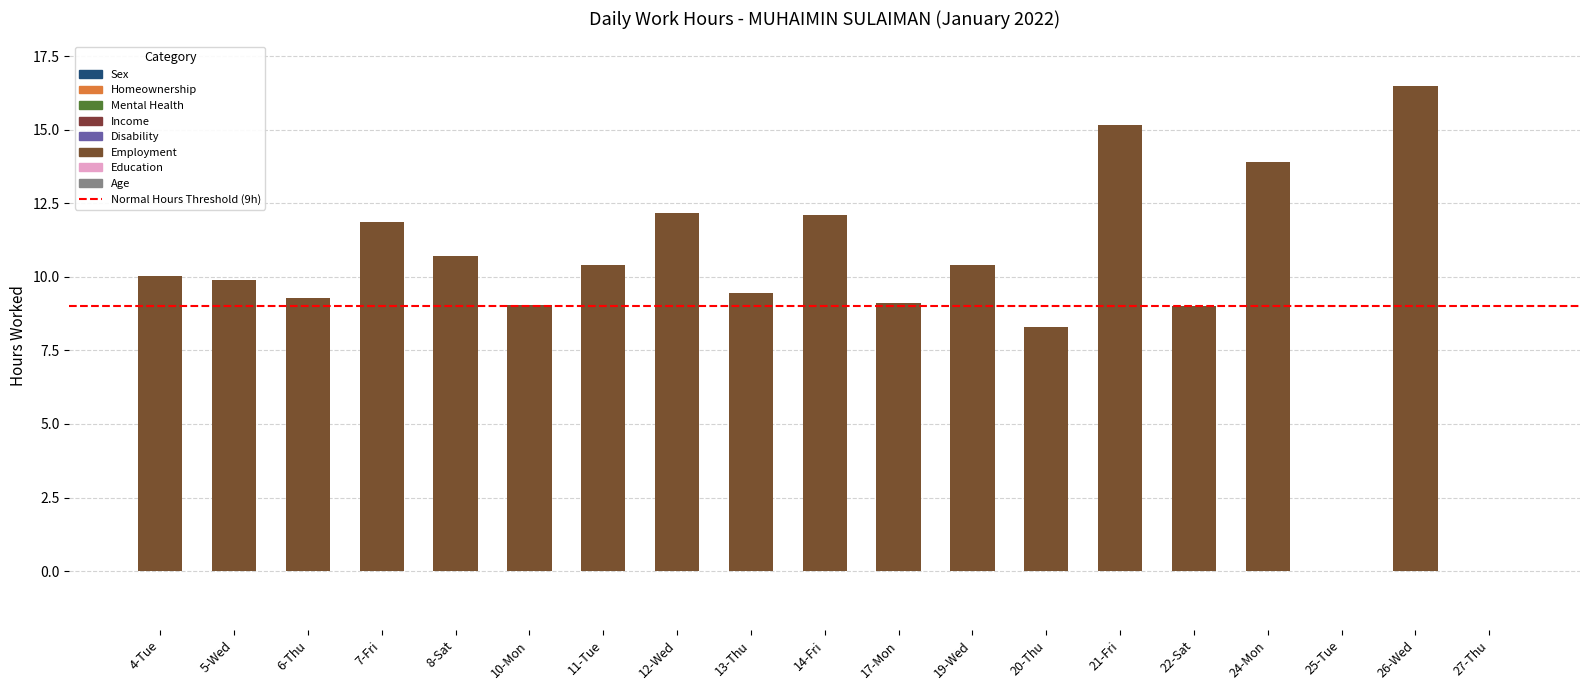

Is it true that the value at 7-Fri is 20.5?

False